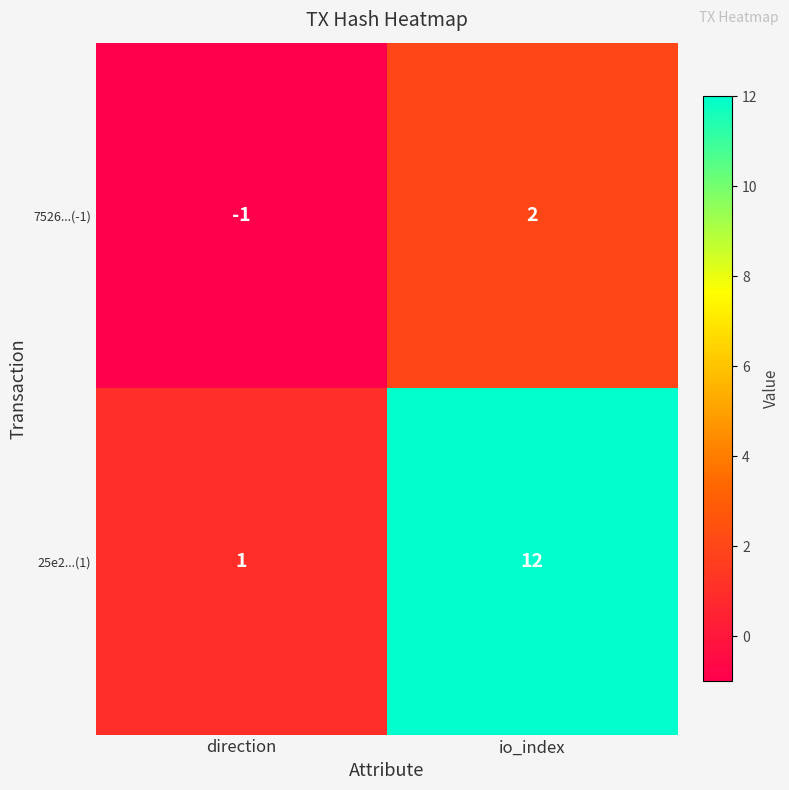

How many categories are shown in the chart?

2